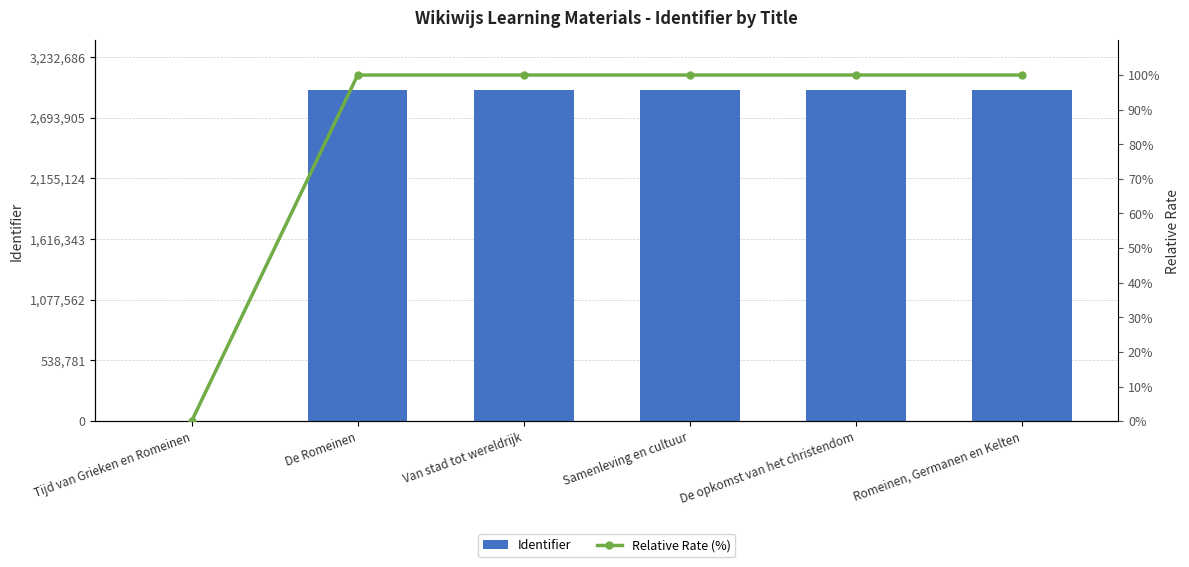

What is the difference between the maximum and second lowest values in the Identifier series?

4.0